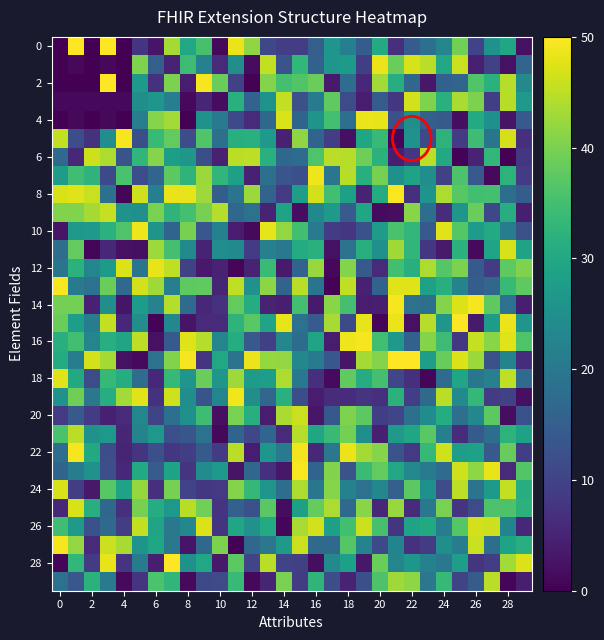

How many categories are shown in the chart?

30